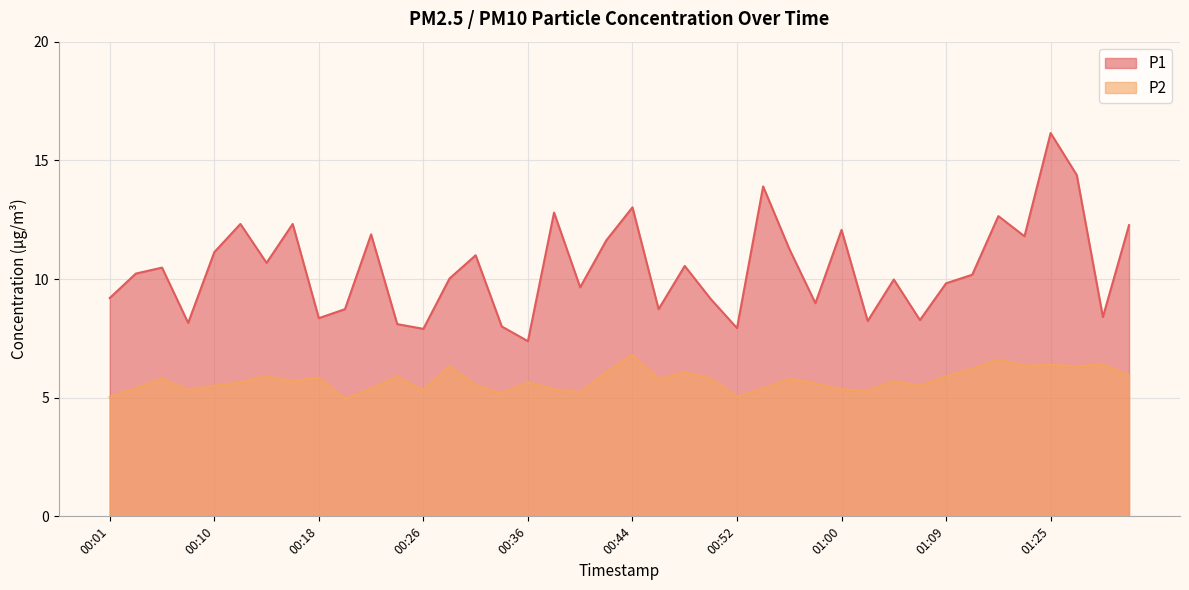

In P2, how many points are lower than both neighbors (excluding endpoints)?

12